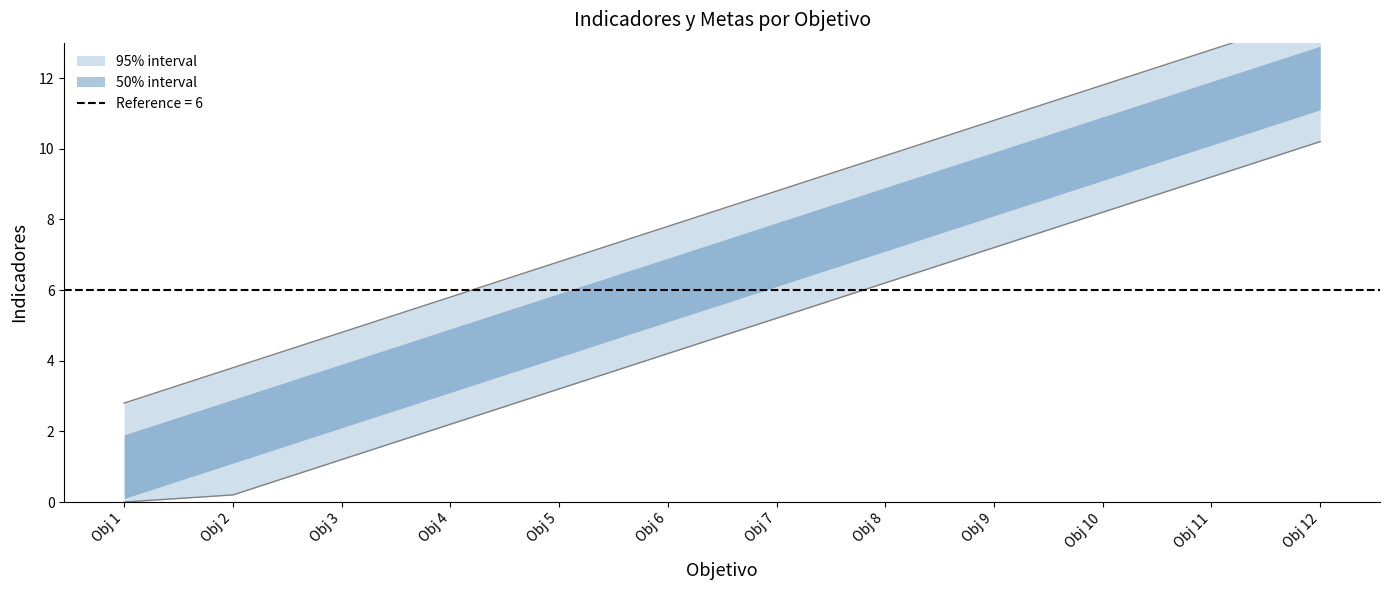

Which label corresponds to the largest value in the chart?

Obj 12